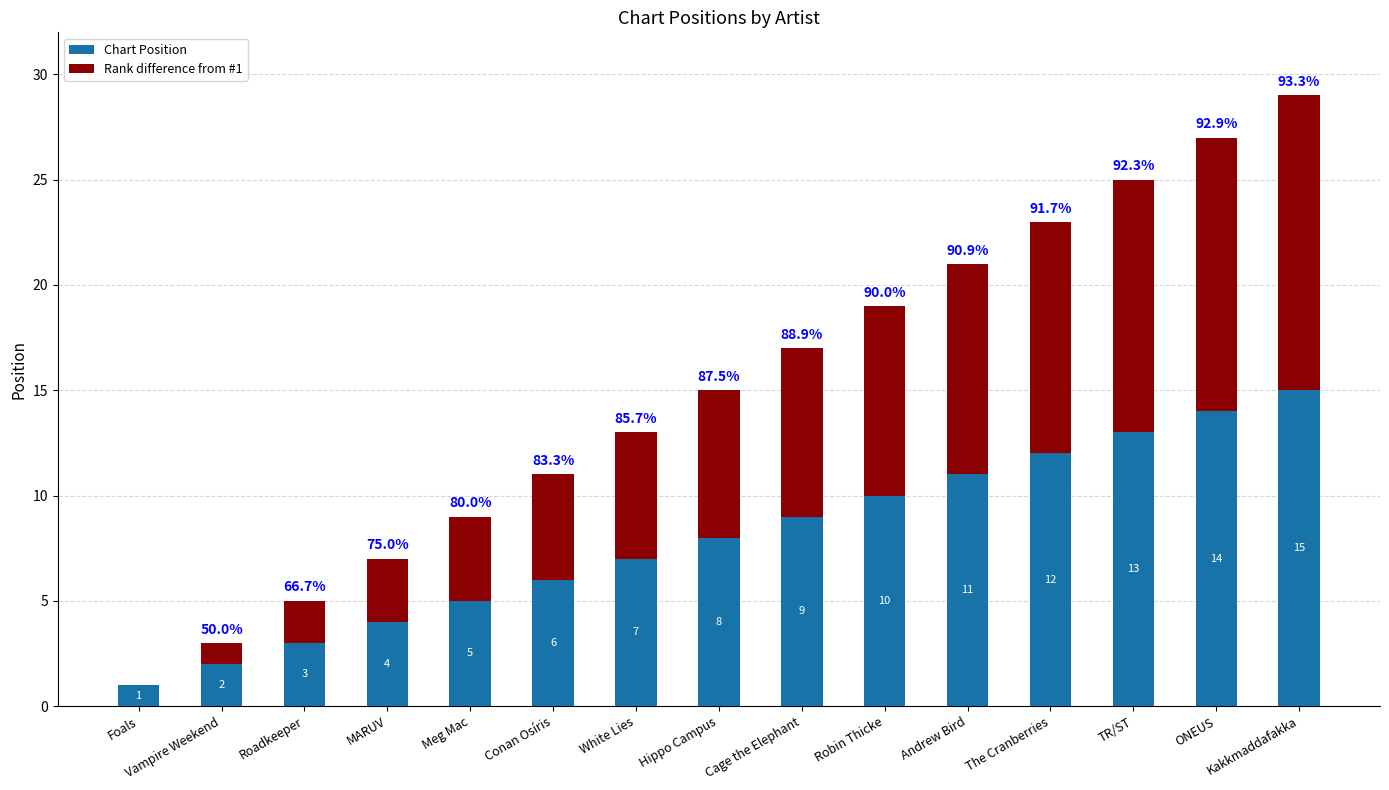

What is the sum of the Chart Position values at Foals and Roadkeeper?

4